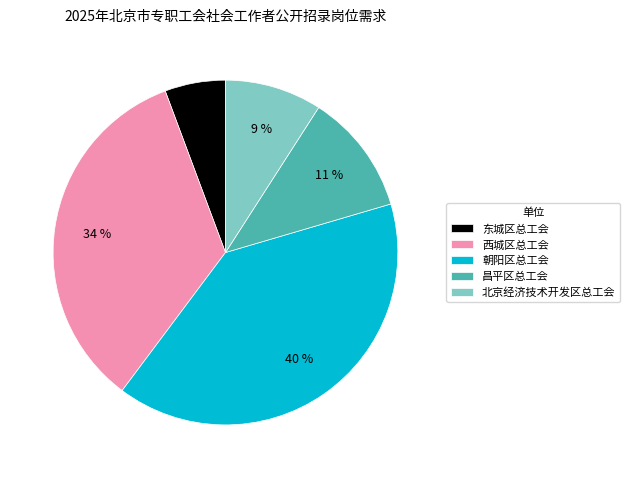

Does 西城区总工会 represent more than half of the total?

No